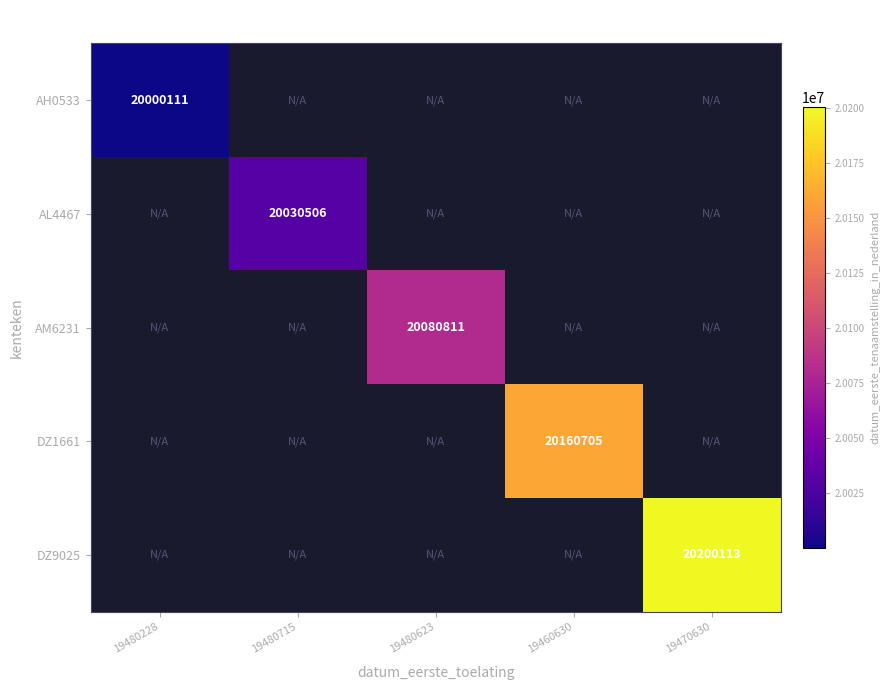

At how many categories does at least one series exceed 20085651?

2